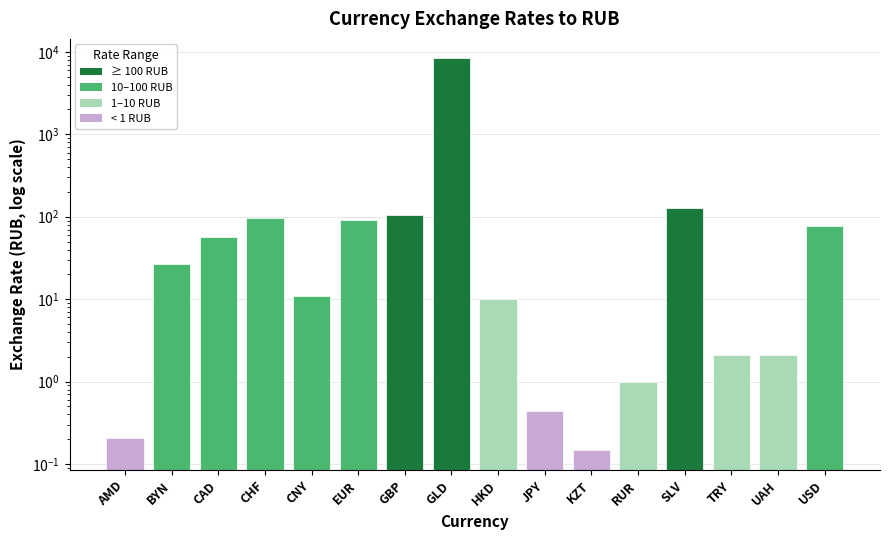

What is the maximum value shown in the chart?

8314.8